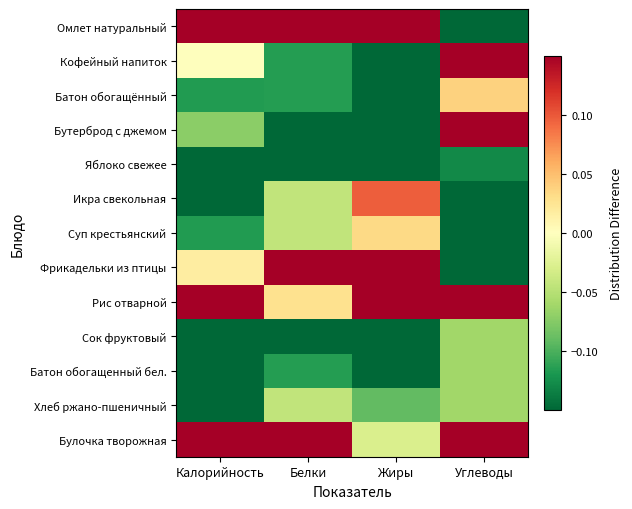

Reading left to right, what are all the values shown in this chart?

Омлет натуральный: Калорийность=0.7	Белки=0.7	Жиры=0.8	Углеводы=-0.4
Кофейный напиток: Калорийность=0.0	Белки=-0.1	Жиры=-0.2	Углеводы=0.2
Батон обогащённый: Калорийность=-0.1	Белки=-0.1	Жиры=-0.2	Углеводы=0.0
Бутерброд с джемом: Калорийность=-0.1	Белки=-0.2	Жиры=-0.2	Углеводы=0.2
Яблоко свежее: Калорийность=-0.3	Белки=-0.3	Жиры=-0.2	Углеводы=-0.1
Икра свекольная: Калорийность=-0.2	Белки=-0.0	Жиры=0.1	Углеводы=-0.3
Суп крестьянский: Калорийность=-0.1	Белки=-0.0	Жиры=0.0	Углеводы=-0.2
Фрикадельки из птицы: Калорийность=0.0	Белки=0.2	Жиры=0.2	Углеводы=-0.2
Рис отварной: Калорийность=0.5	Белки=0.0	Жиры=0.2	Углеводы=0.6
Сок фруктовый: Калорийность=-0.3	Белки=-0.2	Жиры=-0.2	Углеводы=-0.1
Батон обогащенный бел.: Калорийность=-0.2	Белки=-0.1	Жиры=-0.2	Углеводы=-0.1
Хлеб ржано-пшеничный: Калорийность=-0.2	Белки=-0.0	Жиры=-0.1	Углеводы=-0.1
Булочка творожная: Калорийность=0.2	Белки=0.2	Жиры=-0.0	Углеводы=0.3